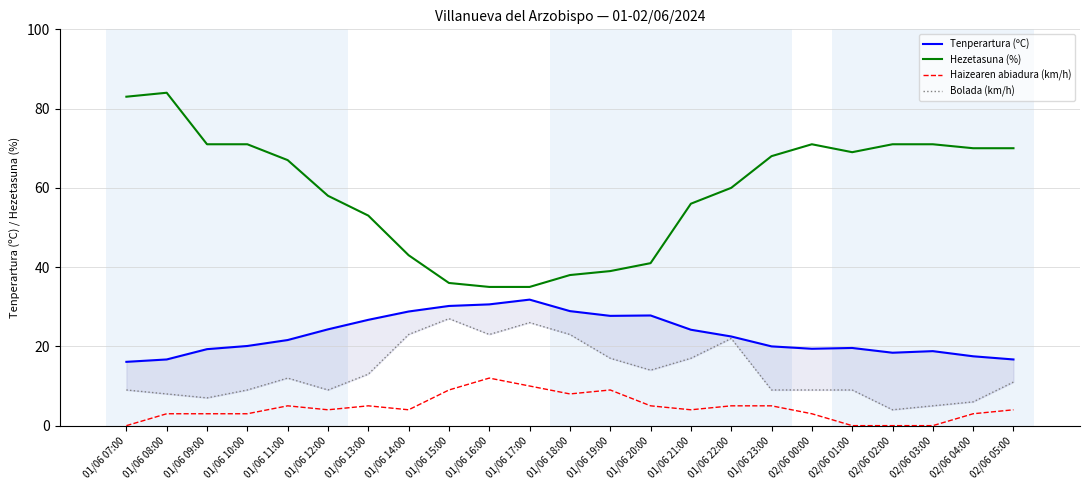

How many values in the Bolada (km/h) series are below 11?

11